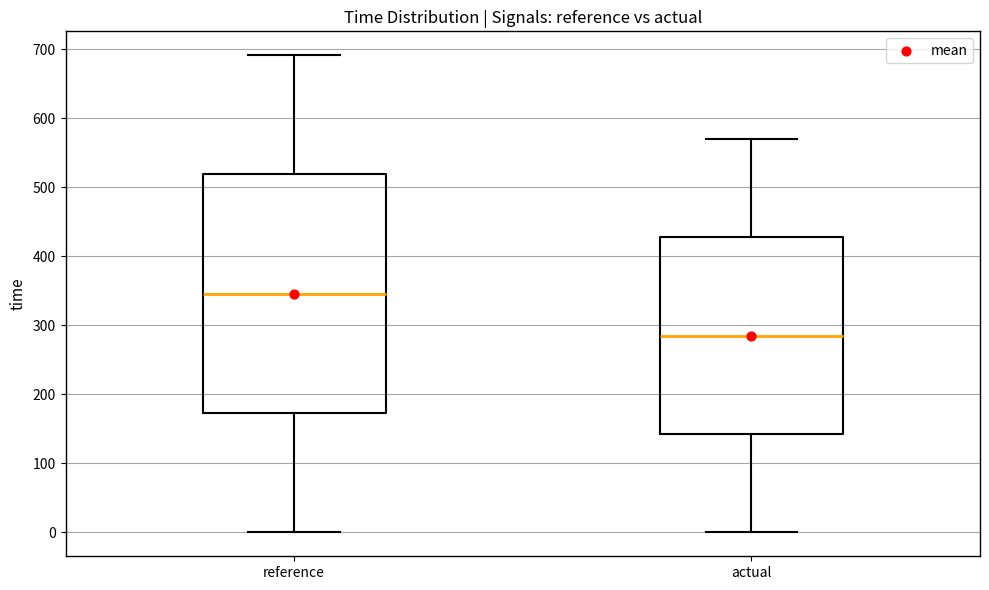

Where does the upper whisker of the box for actual end on the y-axis? The values are not printed on the chart, so give them approximately, as read against the axis.

570